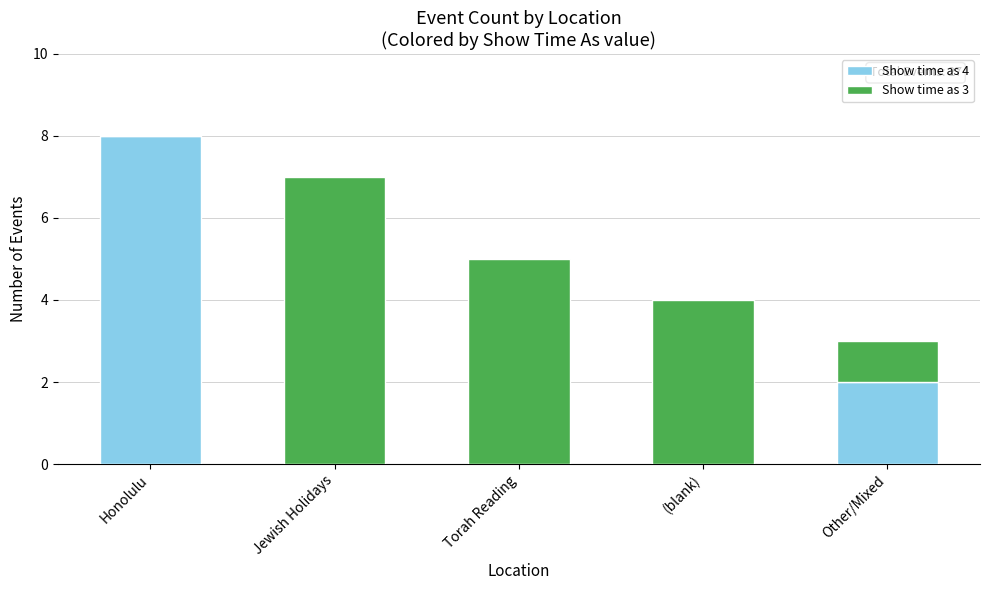

True or false: Show time as 4 has a value of -3 at (blank).

False